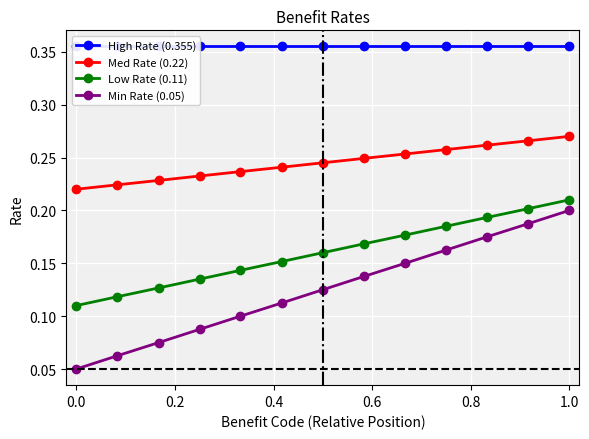

True or false: Min Rate (0.05) and Low Rate (0.11) intersect in this chart.

False